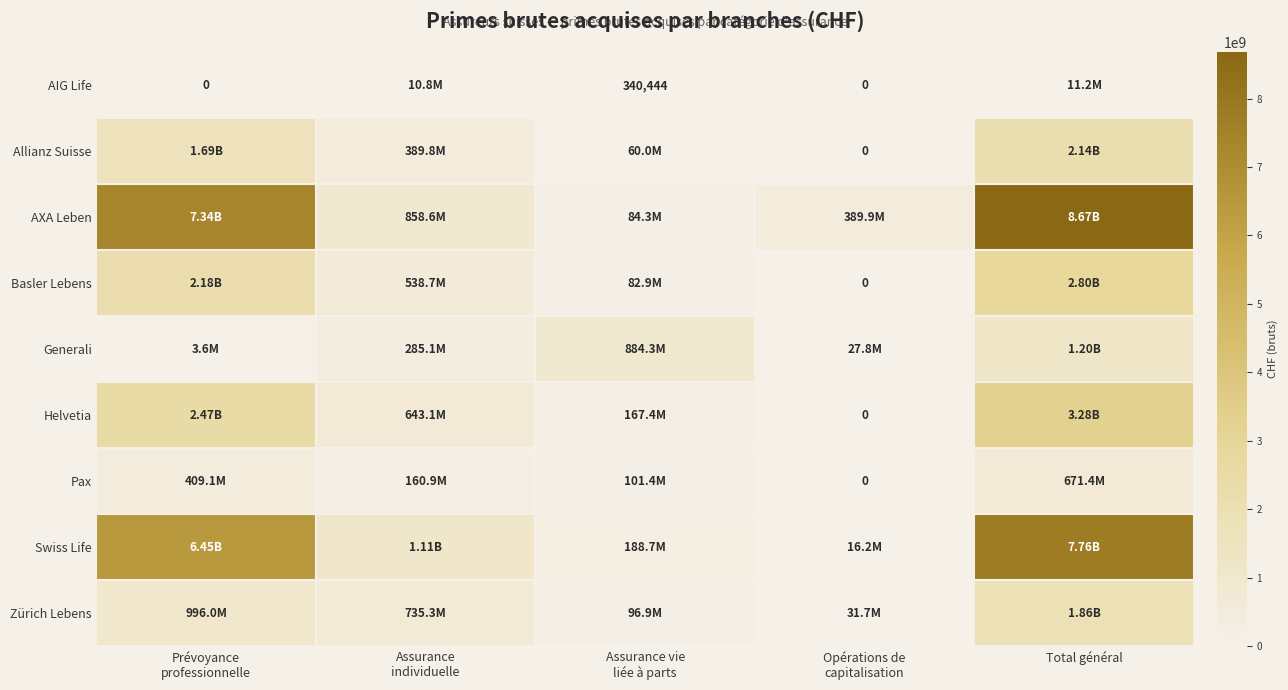

Between Total général and Prévoyance
professionnelle, which is larger?

Total général